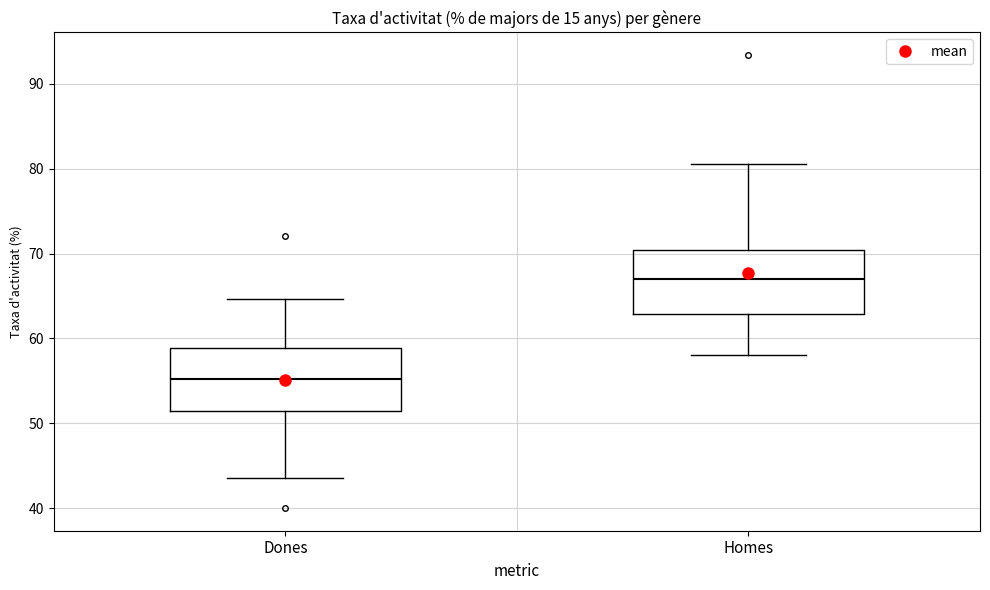

Where is the upper edge of the box for Dones on the y-axis? The values are not printed on the chart, so give them approximately, as read against the axis.

59